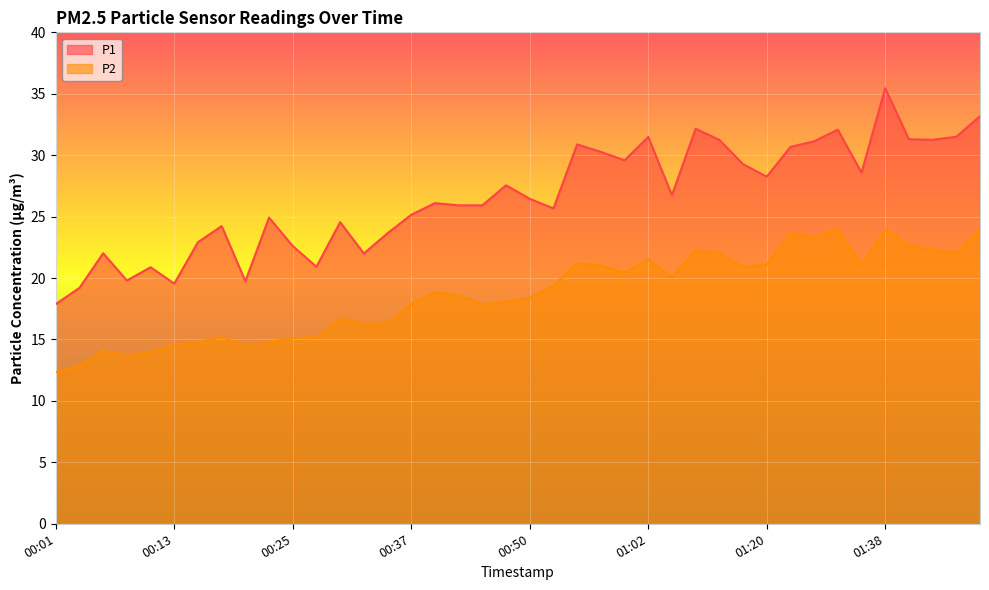

True or false: P1 and P2 cross at least once.

False